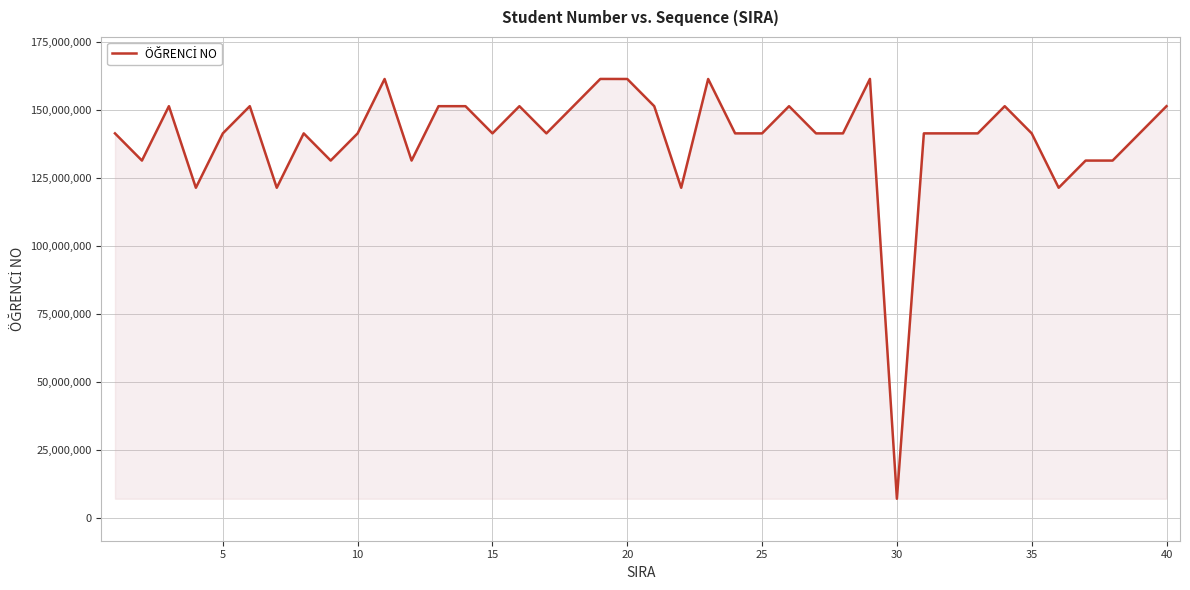

What is the smallest value displayed?

7150323